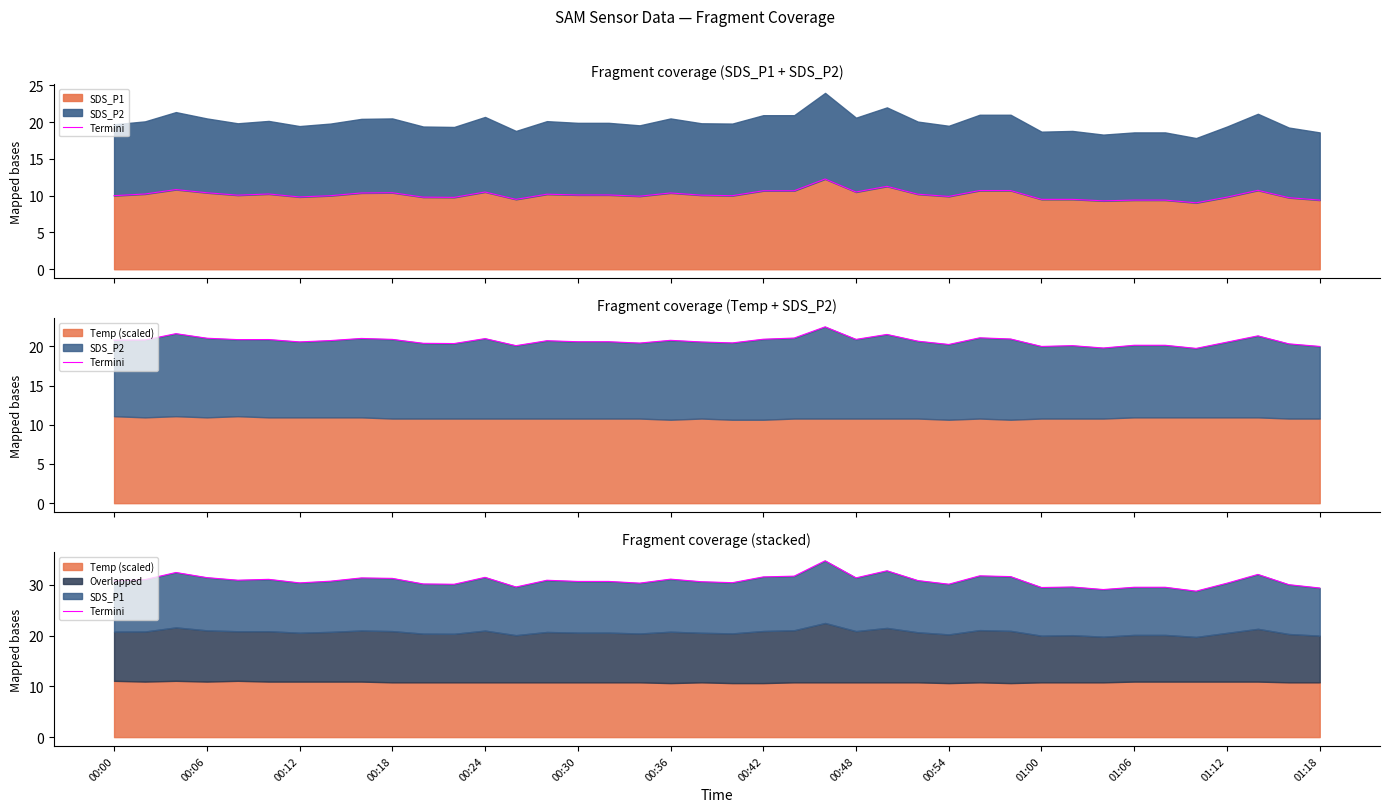

What is the approximate value at 32?

29.1